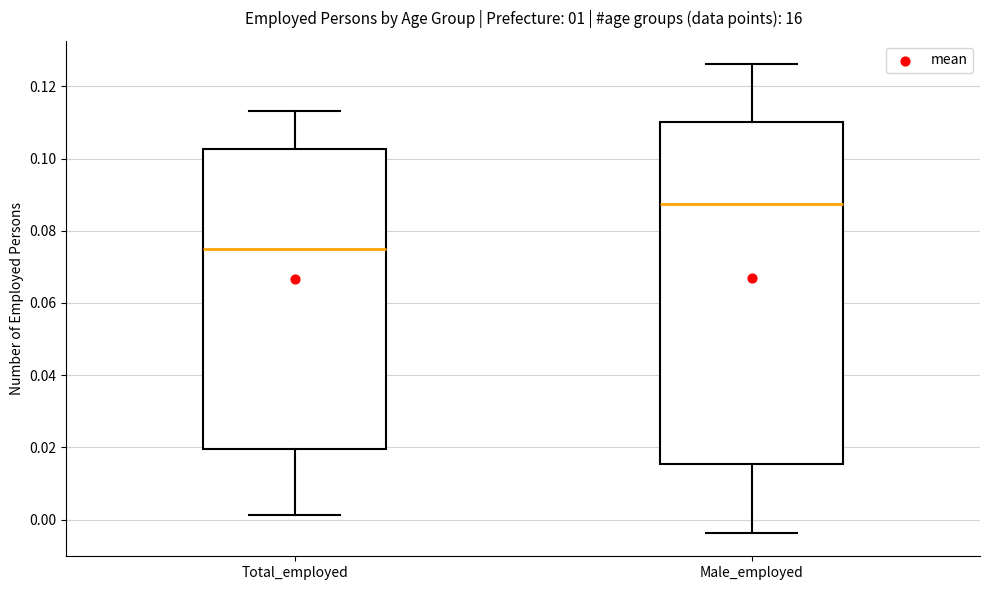

Where is the upper edge of the box for Male_employed on the y-axis? The values are not printed on the chart, so give them approximately, as read against the axis.

0.110